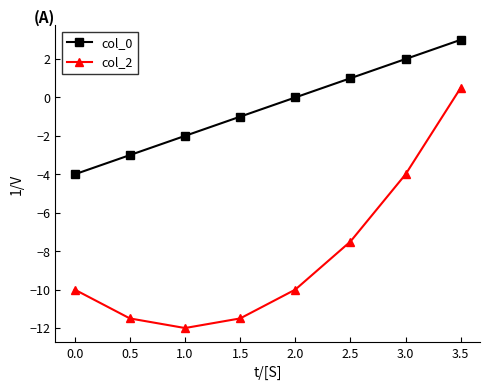

What position from the left is 3.0?

7